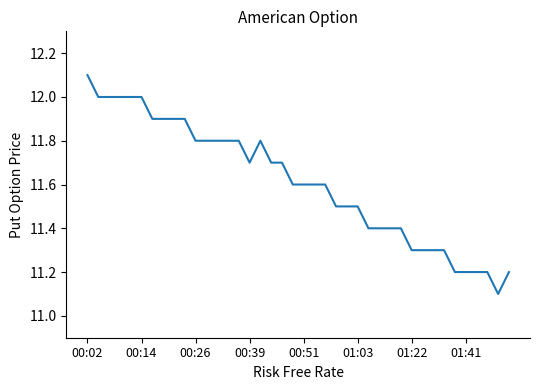

What is the minimum value shown in the chart?

11.1